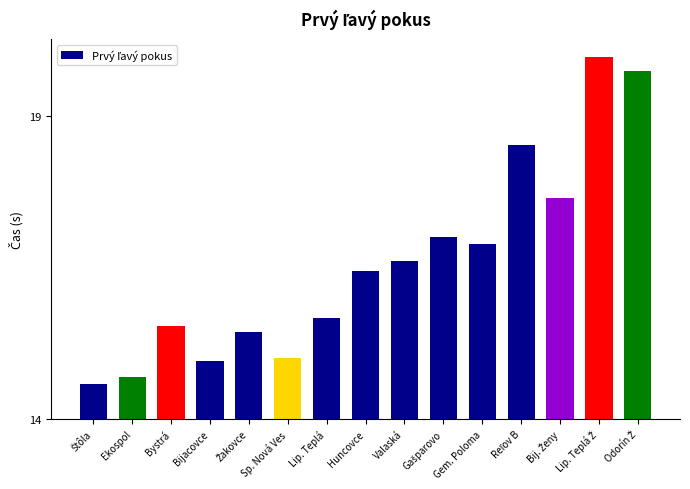

Reading left to right, what are all the values shown in this chart?

0.6	0.7	1.5	1.0	1.4	1.0	1.7	2.4	2.6	3.0	2.9	4.5	3.6	6.0	5.7